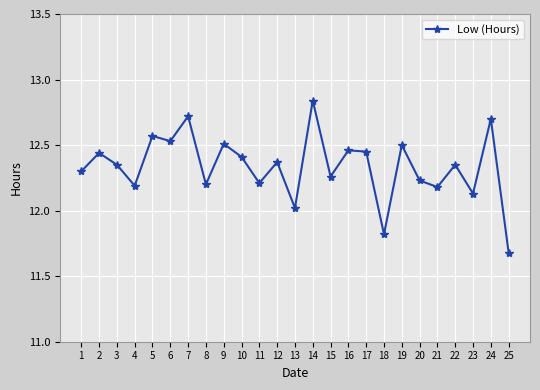

What is the minimum value shown in the chart?

11.7